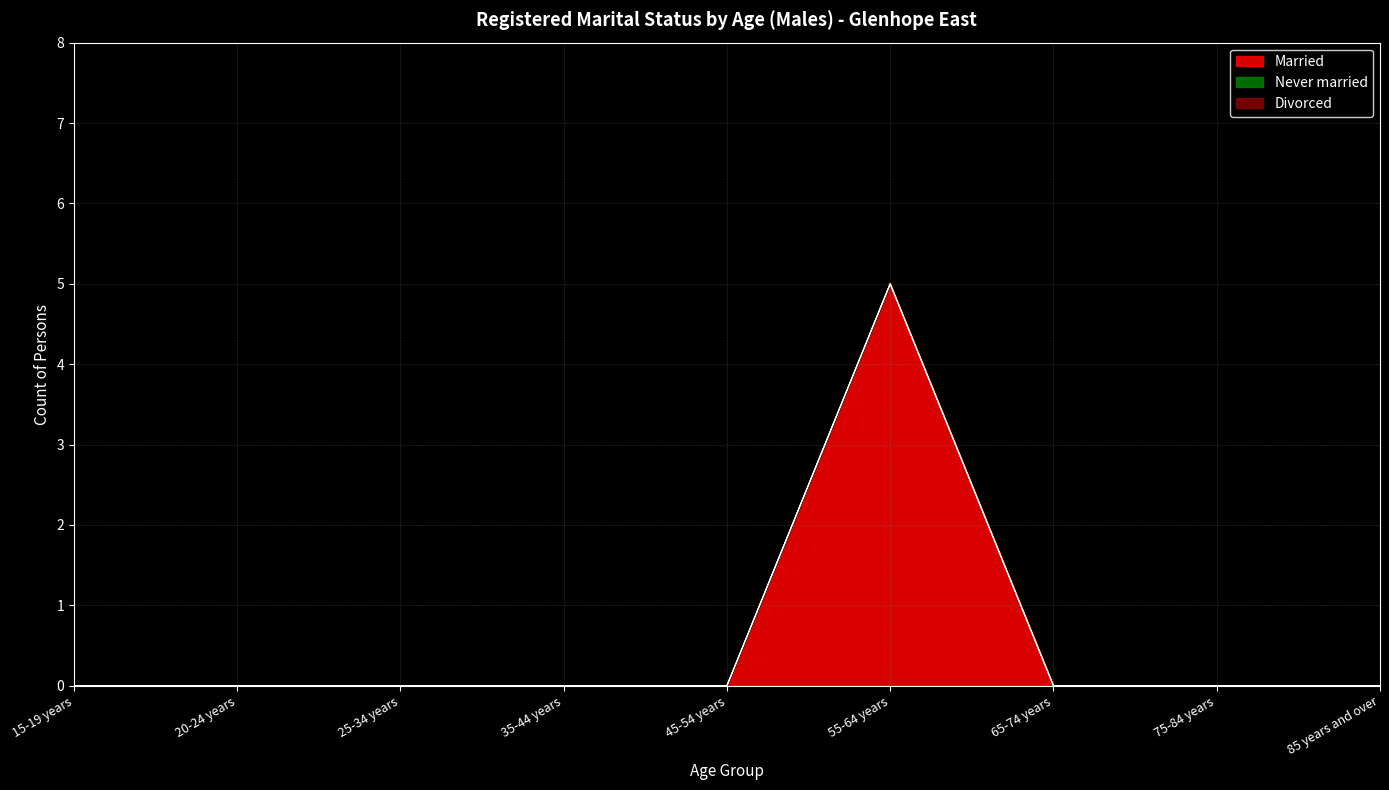

Which category has the lowest value in the Divorced series?

15-19 years